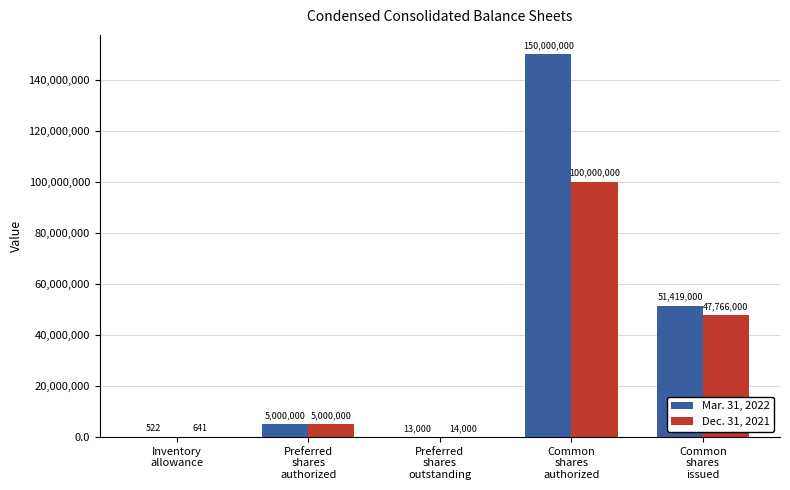

Which series has the largest total across all categories?

Mar. 31, 2022